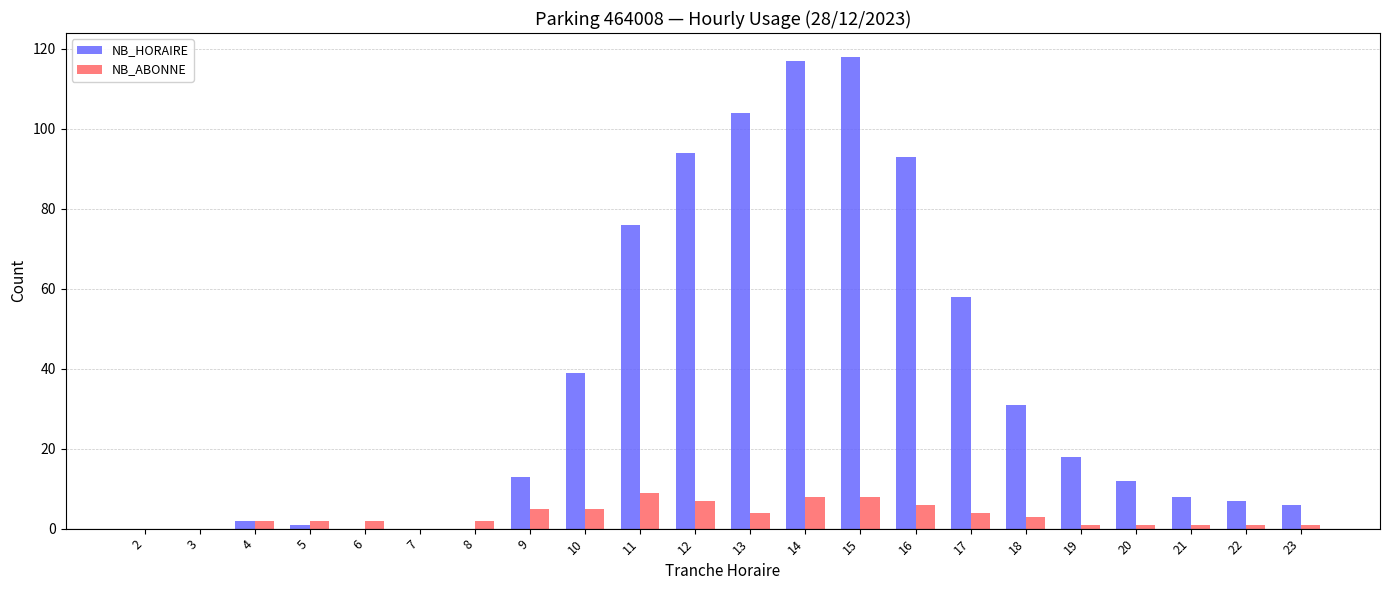

True or false: NB_HORAIRE has a value of 2 at 4.

True